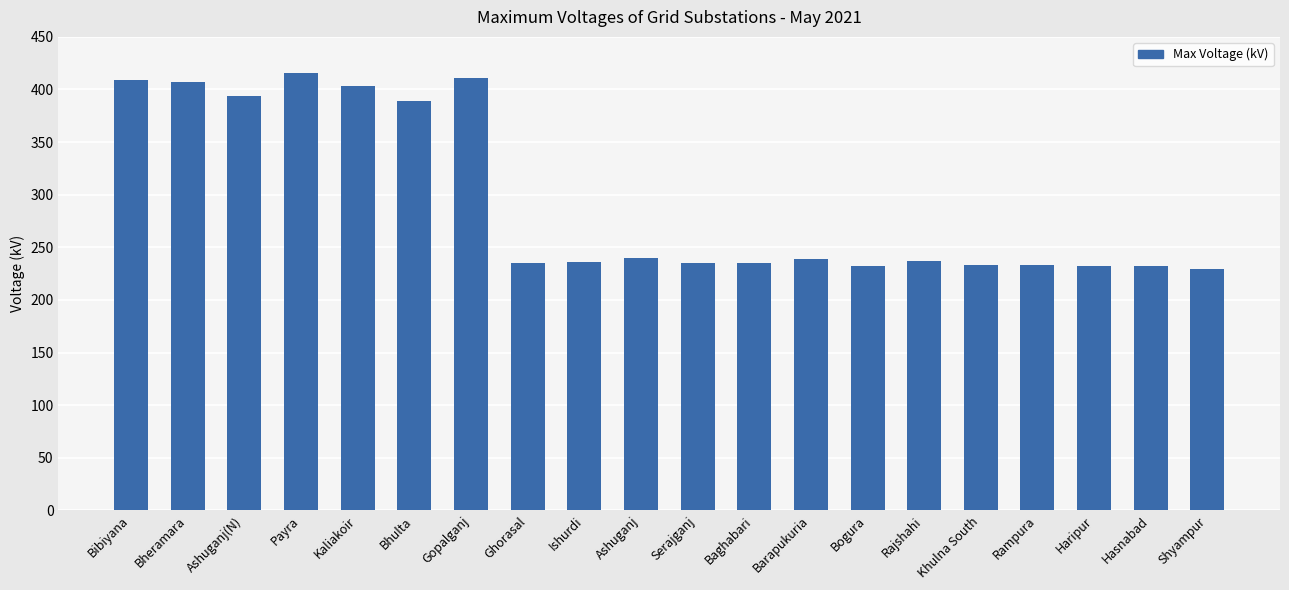

What is the smallest value displayed?

229